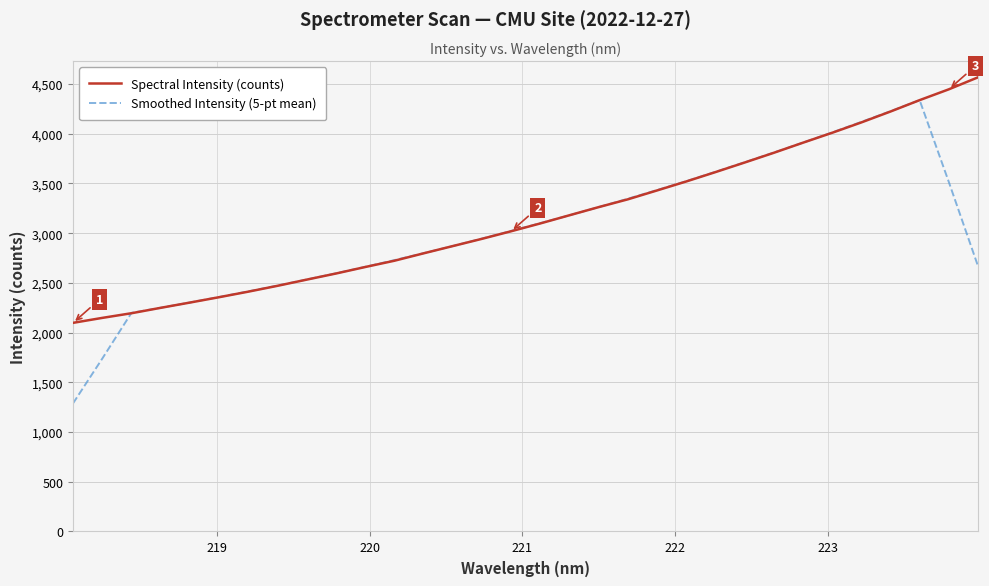

How many lines are shown in the chart?

2